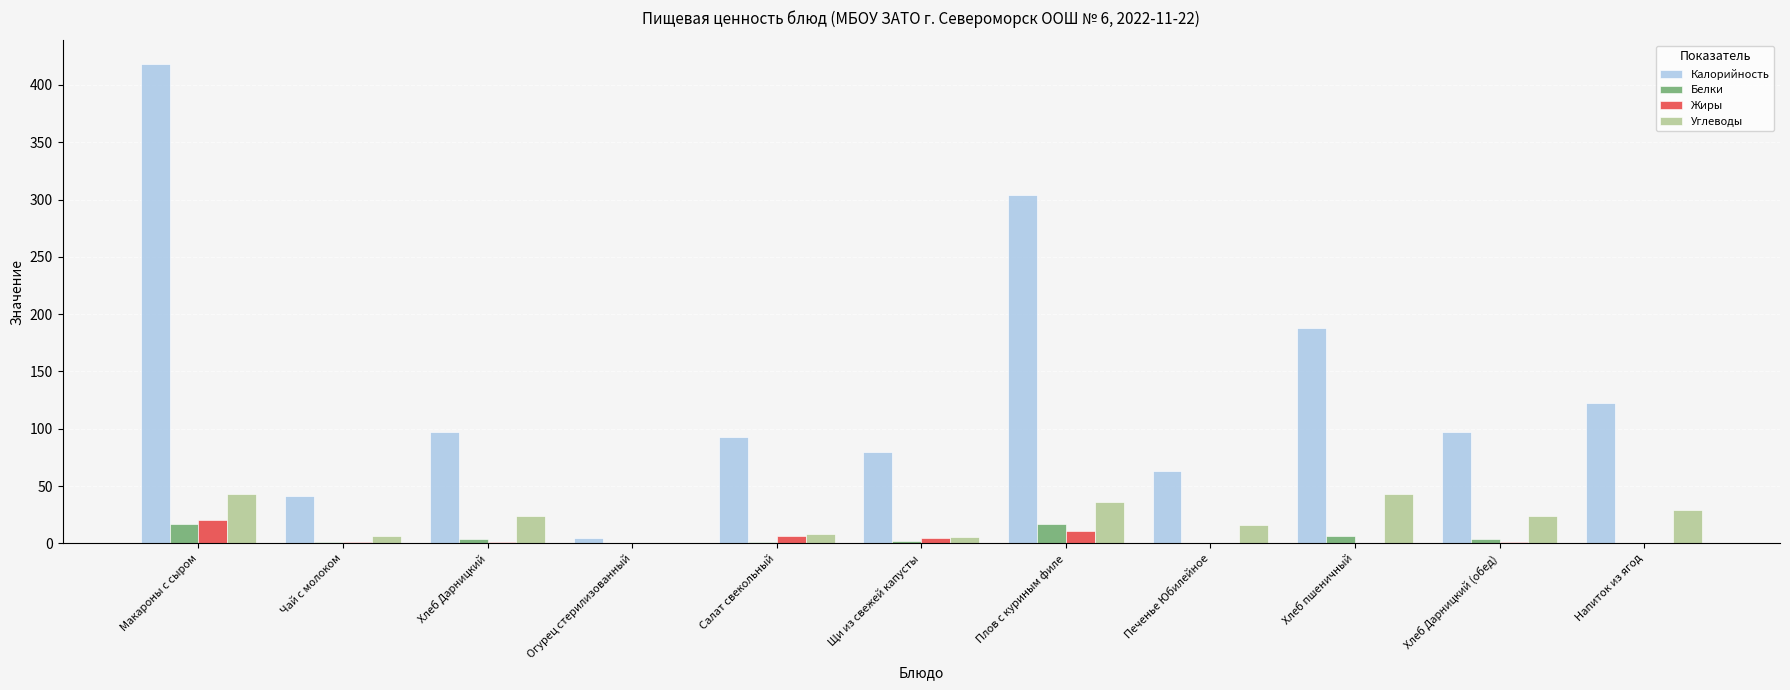

Does the chart contain stacked bars?

No